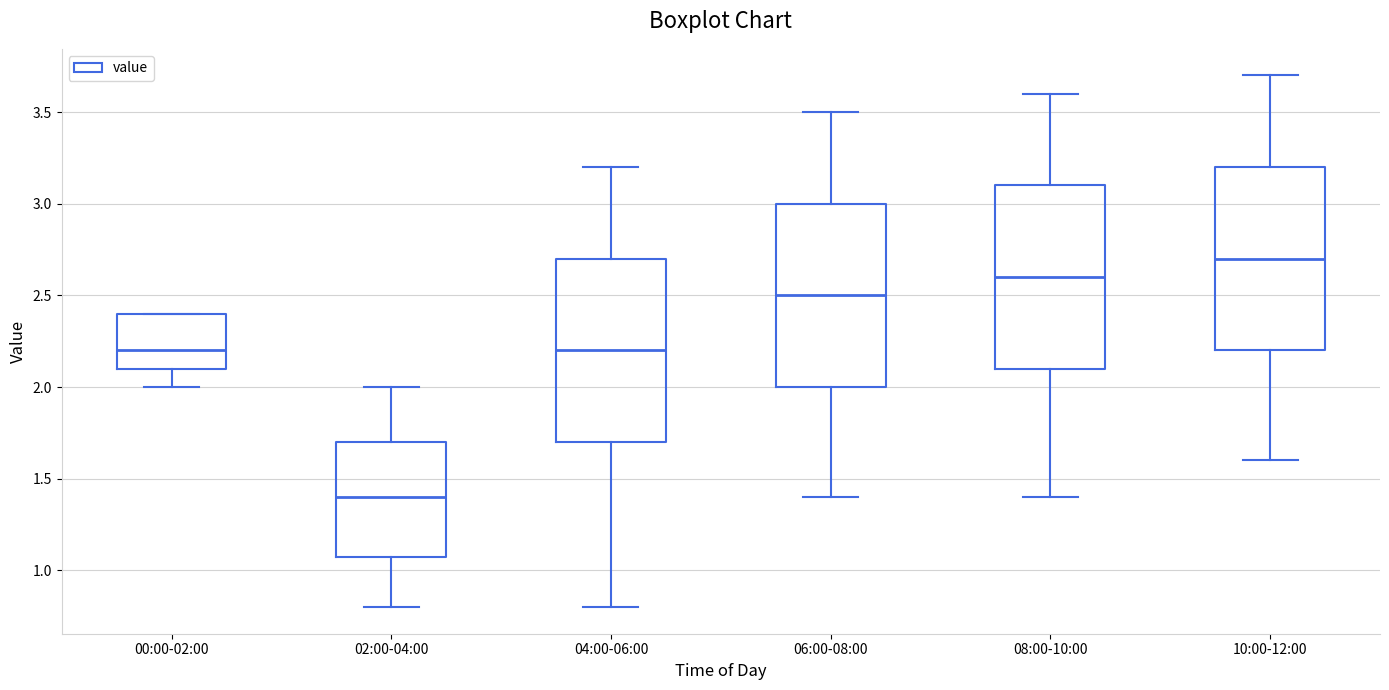

Reading left to right, read every box against the y-axis: the position of its median line, the range the box covers, and the ends of its whiskers. The values are not printed on the chart, so give them approximately, as read against the axis.

00:00-02:00: median 2.2, box 2.1 to 2.4, whiskers 2.0 to 2.4
02:00-04:00: median 1.4, box 1.1 to 1.7, whiskers 0.8 to 2.0
04:00-06:00: median 2.2, box 1.7 to 2.7, whiskers 0.8 to 3.2
06:00-08:00: median 2.5, box 2.0 to 3.0, whiskers 1.4 to 3.5
08:00-10:00: median 2.6, box 2.1 to 3.1, whiskers 1.4 to 3.6
10:00-12:00: median 2.7, box 2.2 to 3.2, whiskers 1.6 to 3.7